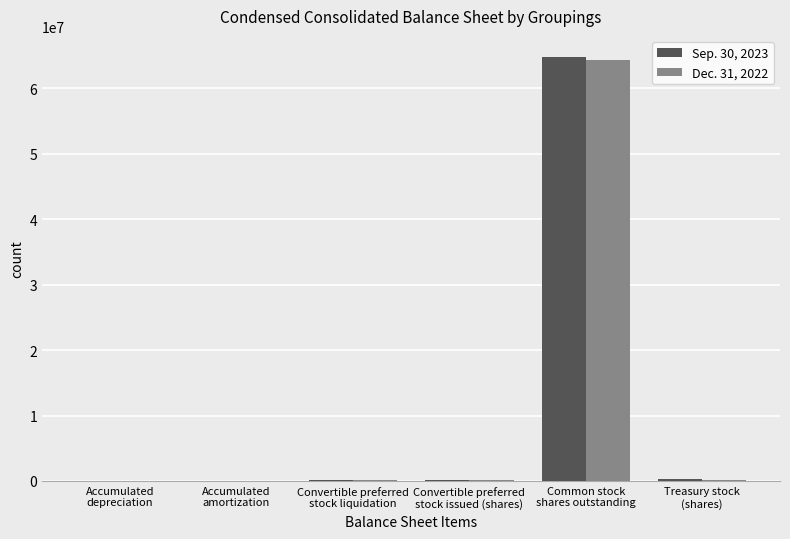

The value of Sep. 30, 2023 at Common stock
shares outstanding is 64799841.0. True or false?

True